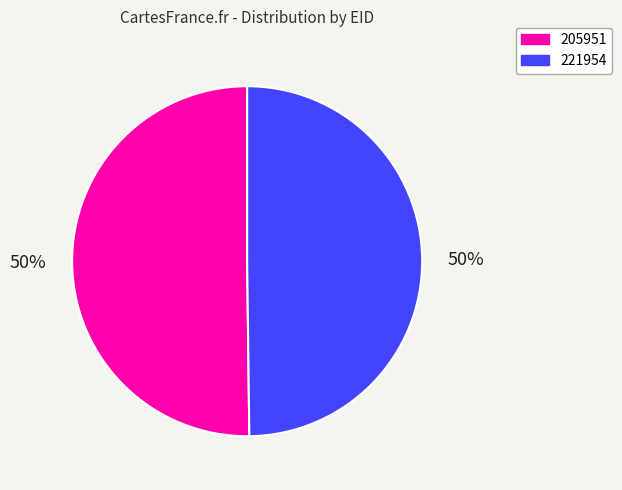

To the nearest percent, what is the combined percentage of 221954 and 205951?

100%